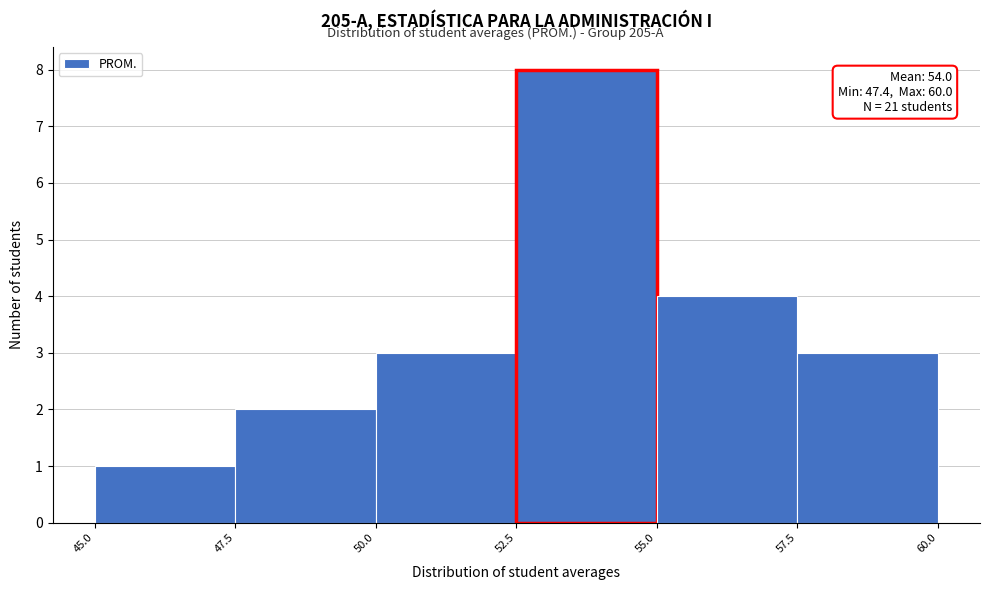

Over which range of the x-axis is the bar tallest?

52.5 to 55.0